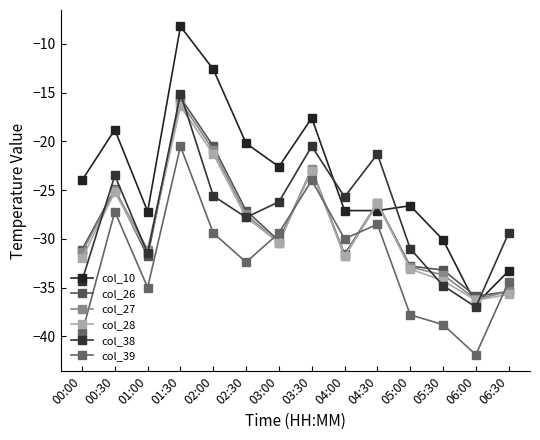

Reading left to right, what are all the values shown in this chart?

col_10: 00:00=-24.0	00:30=-18.8	01:00=-27.2	01:30=-8.2	02:00=-12.6	02:30=-20.2	03:00=-22.6	03:30=-17.6	04:00=-27.1	04:30=-27.1	05:00=-26.6	05:30=-30.1	06:00=-36.7	06:30=-33.3
col_26: 00:00=-31.1	00:30=-24.9	01:00=-31.8	01:30=-15.5	02:00=-20.5	02:30=-27.1	03:00=-30.2	03:30=-22.9	04:00=-31.6	04:30=-26.3	05:00=-32.8	05:30=-33.2	06:00=-35.9	06:30=-35.4
col_27: 00:00=-31.4	00:30=-25.0	01:00=-31.1	01:30=-15.9	02:00=-20.9	02:30=-27.5	03:00=-30.4	03:30=-22.8	04:00=-31.8	04:30=-26.4	05:00=-32.9	05:30=-33.7	06:00=-36.2	06:30=-35.4
col_28: 00:00=-32.0	00:30=-25.2	01:00=-31.4	01:30=-16.4	02:00=-21.3	02:30=-27.8	03:00=-30.4	03:30=-23.0	04:00=-31.8	04:30=-26.3	05:00=-33.1	05:30=-34.3	06:00=-36.3	06:30=-35.7
col_38: 00:00=-34.3	00:30=-23.5	01:00=-31.5	01:30=-15.1	02:00=-25.6	02:30=-27.8	03:00=-26.2	03:30=-20.5	04:00=-25.7	04:30=-21.3	05:00=-31.0	05:30=-34.8	06:00=-37.0	06:30=-29.4
col_39: 00:00=-39.7	00:30=-27.2	01:00=-35.0	01:30=-20.5	02:00=-29.4	02:30=-32.4	03:00=-29.4	03:30=-24.0	04:00=-30.0	04:30=-28.5	05:00=-37.8	05:30=-38.8	06:00=-41.9	06:30=-34.4